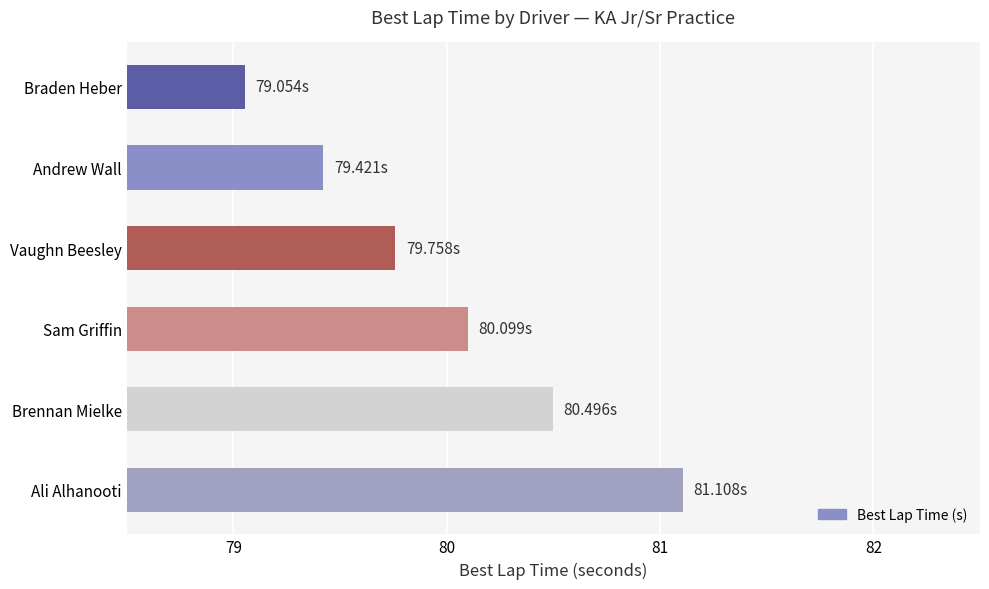

Approximately how many times larger is the value at Vaughn Beesley compared to Ali Alhanooti?

1.0